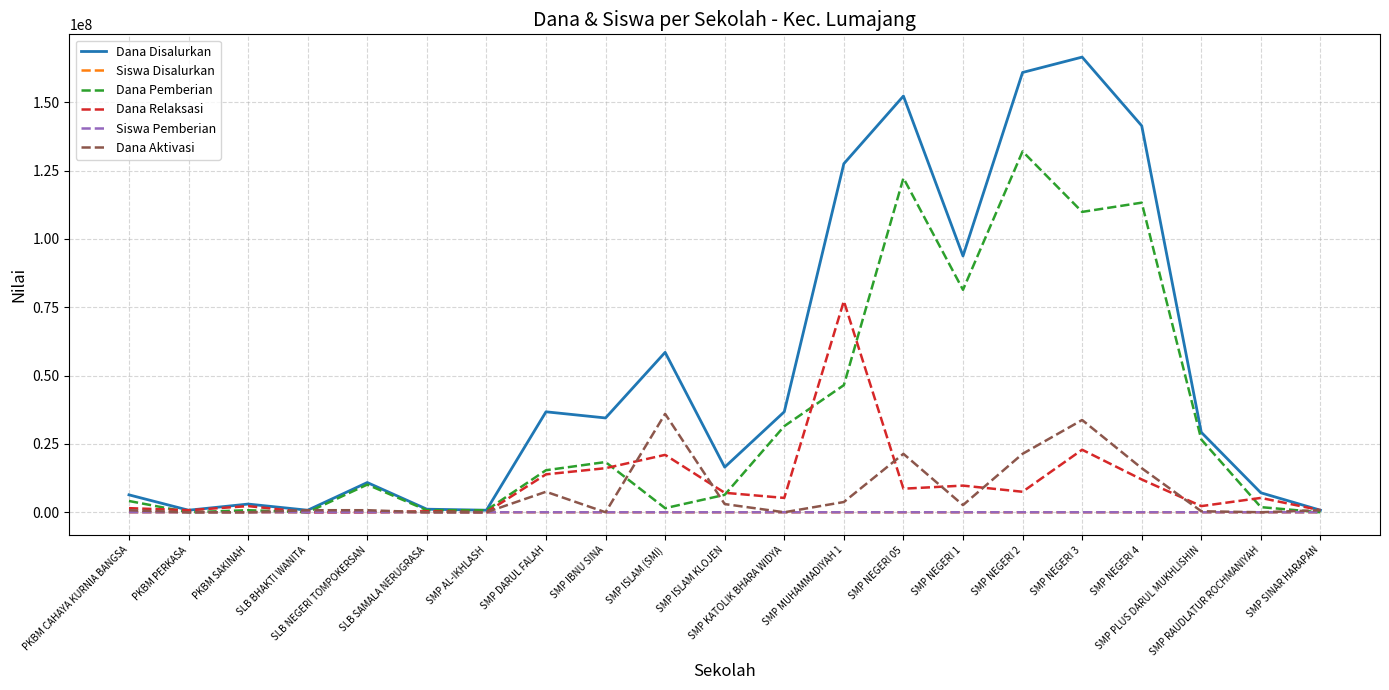

How many values in the Dana Disalurkan series are below 29250000?

10